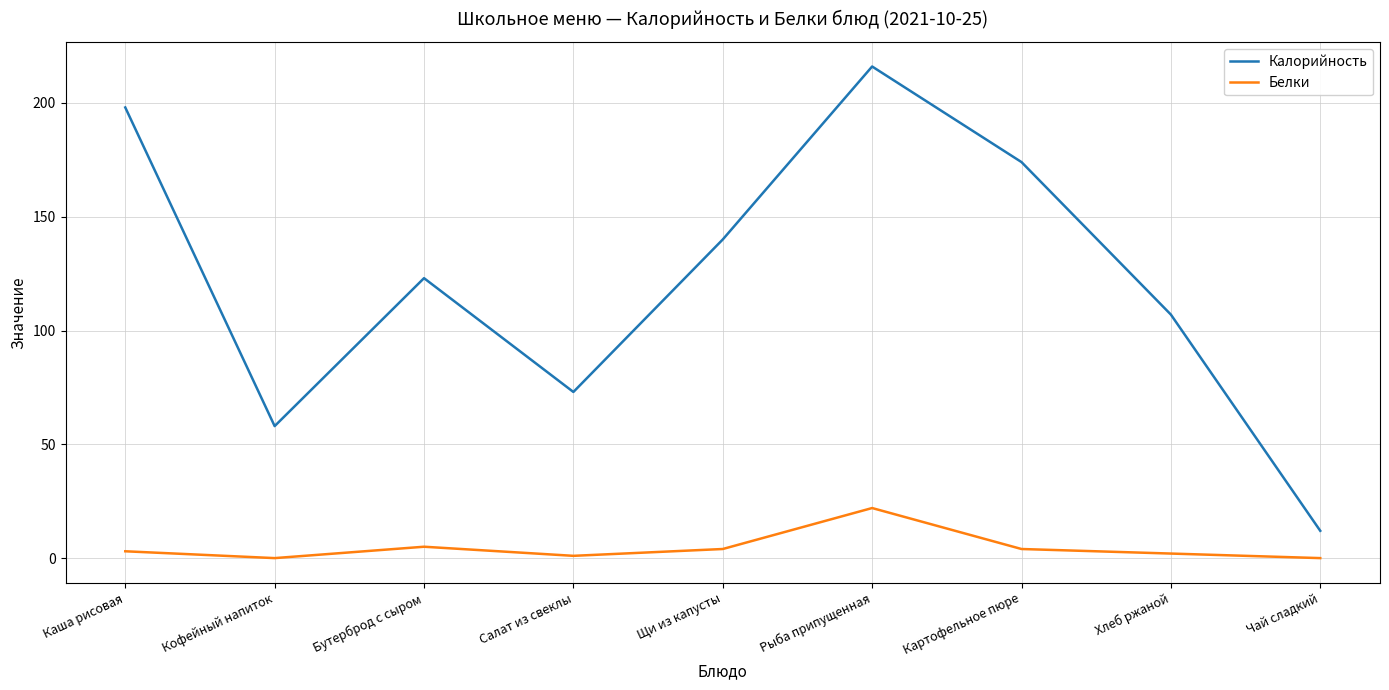

True or false: Белки and Калорийность cross at least once.

False